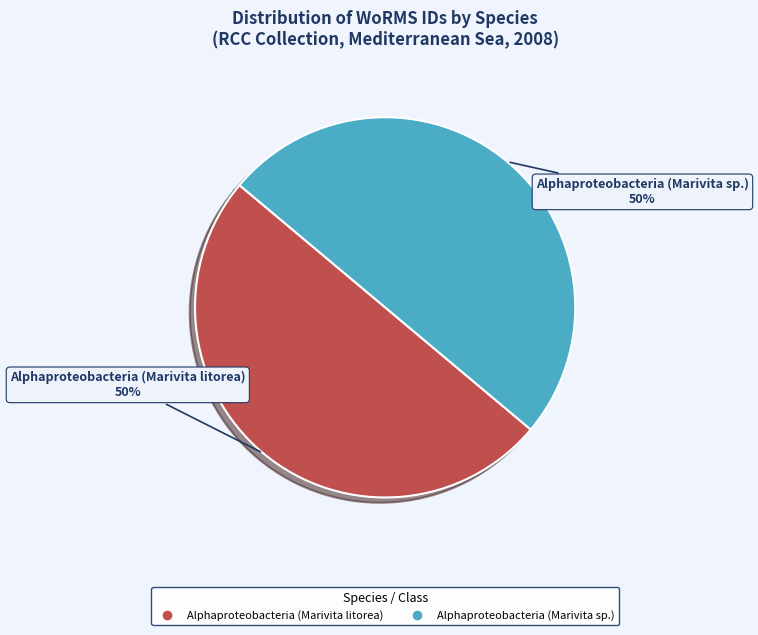

Approximately how many times larger is the value at Alphaproteobacteria (Marivita sp.) compared to Alphaproteobacteria (Marivita litorea)?

1.0